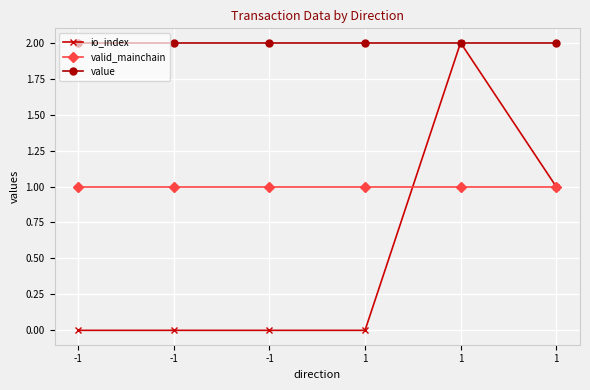

Is this an area chart (filled region under the line)?

No